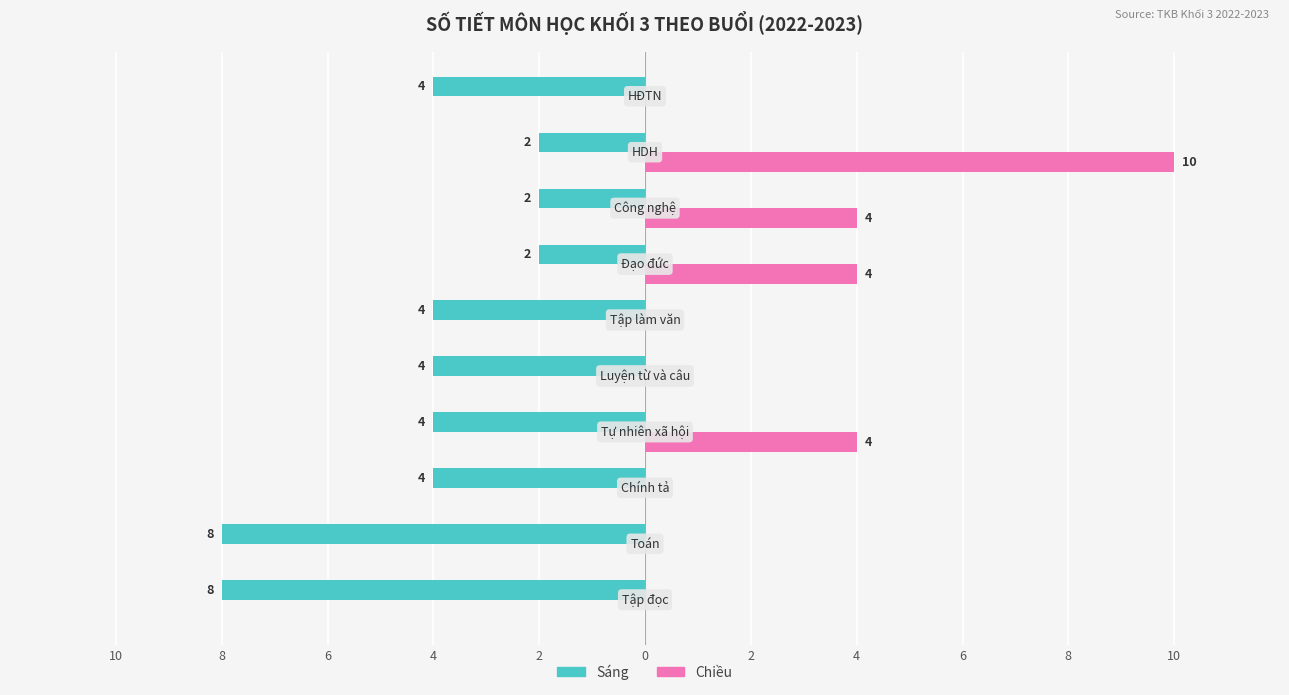

What is the value of the Sáng bar at the 5th from the left?

-4